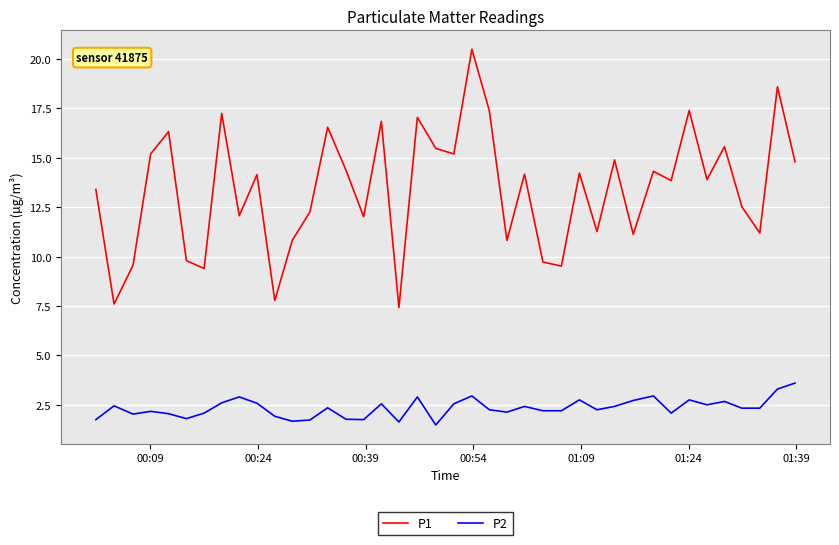

What is the maximum value for P2?

3.6